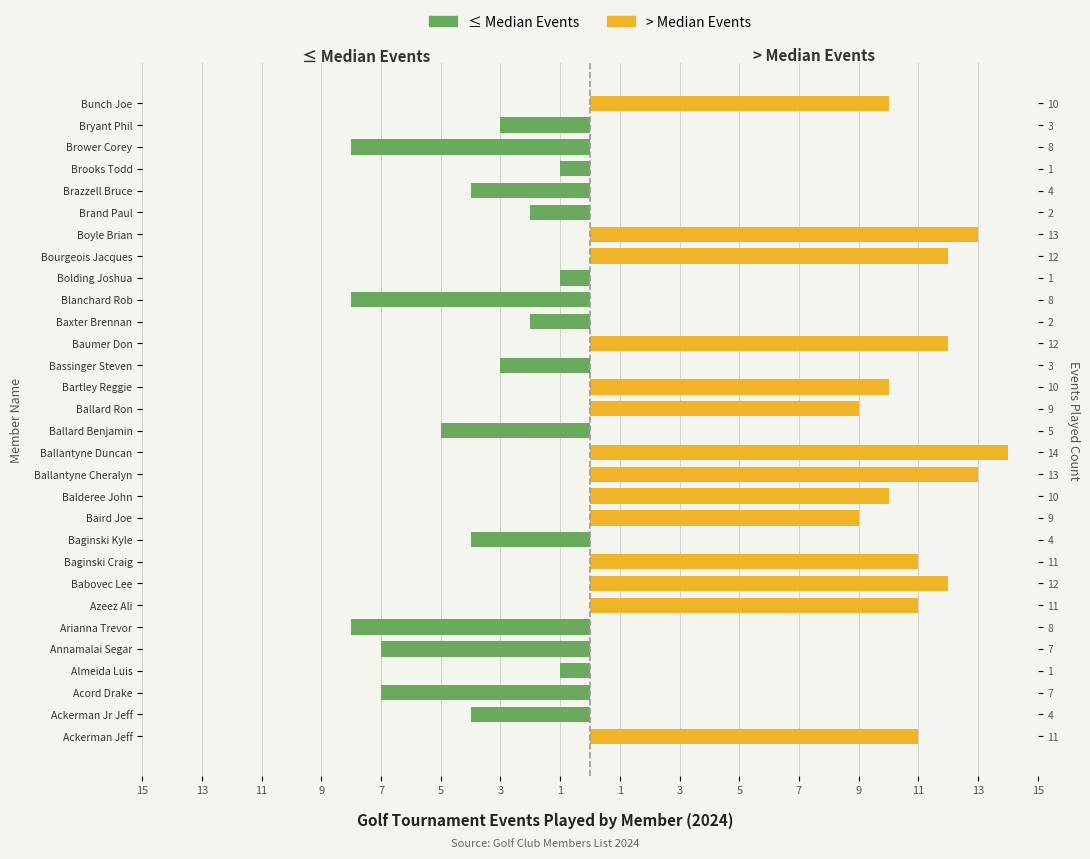

Which series has the largest total across all categories?

> Median Events